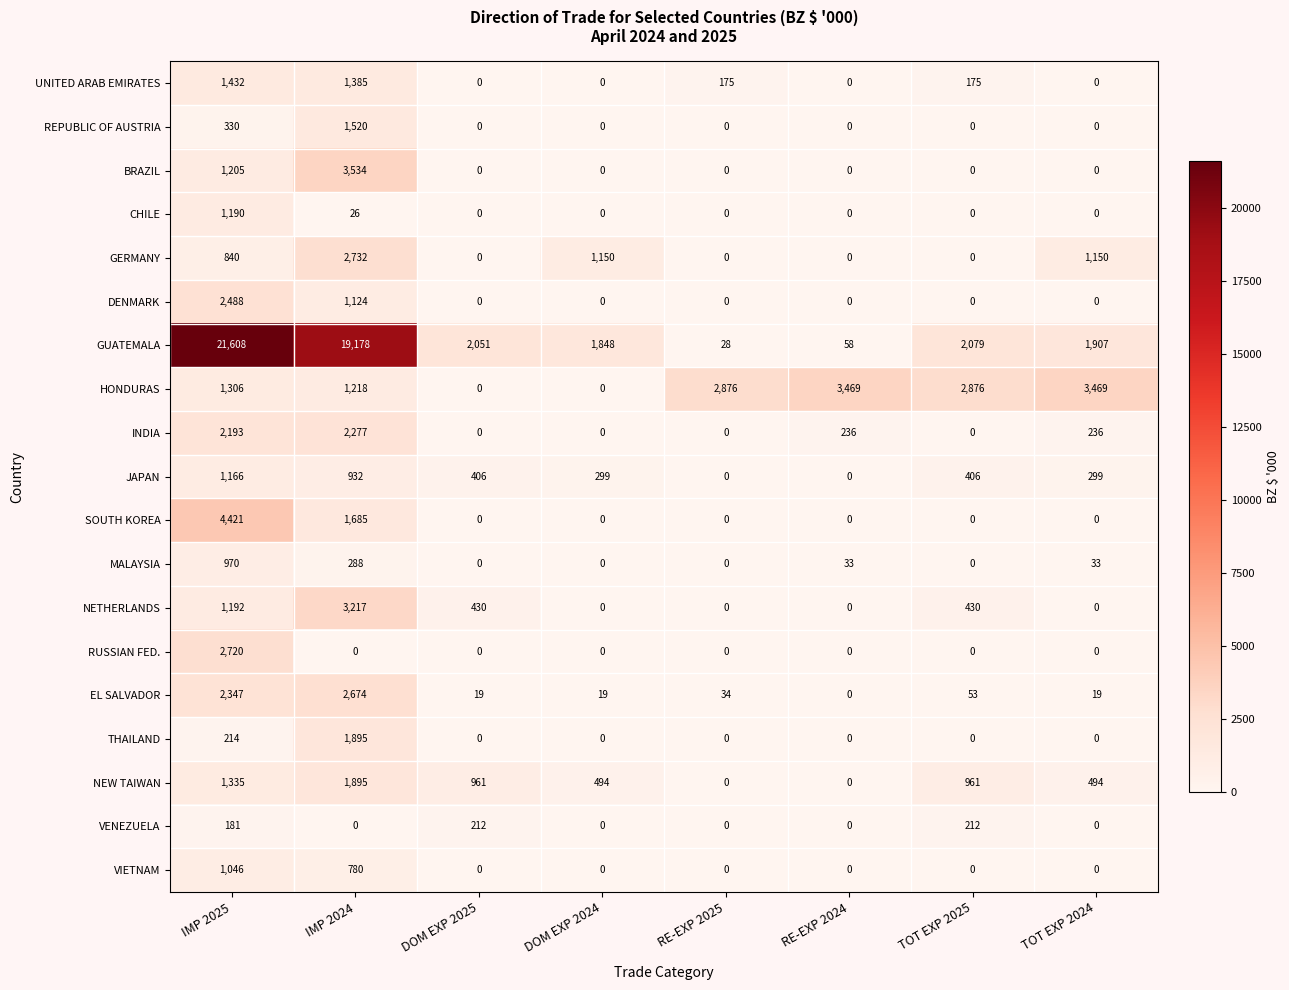

Where is SOUTH KOREA nearest to the value 2210?

IMP 2024